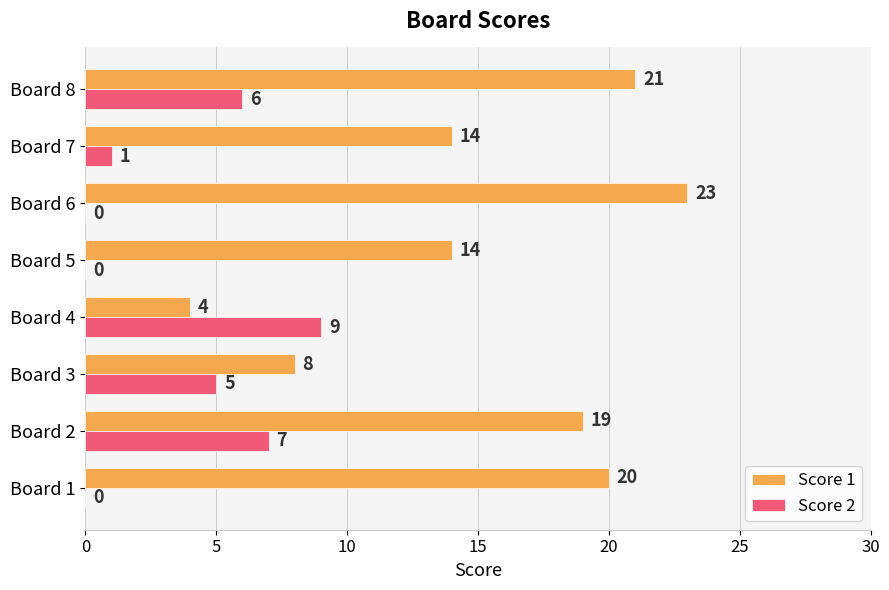

How many distinct data groups are displayed?

2